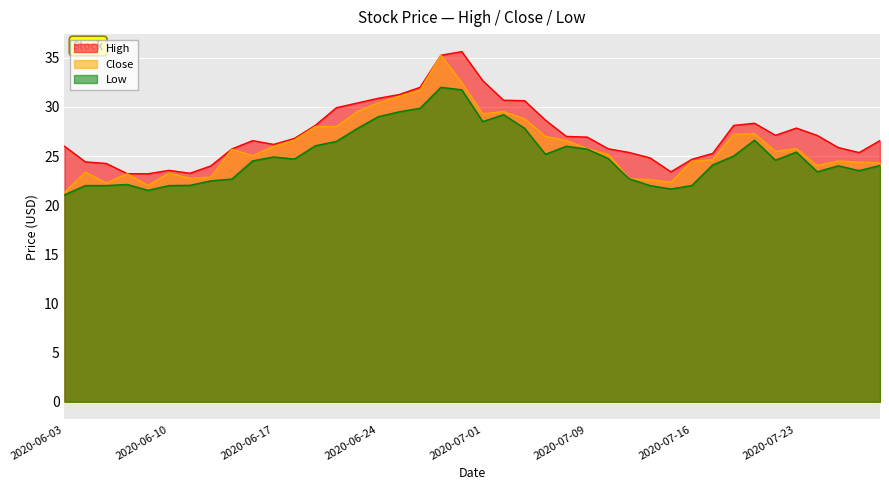

The High series shows 30.6 at 2020-07-06. True or false?

True